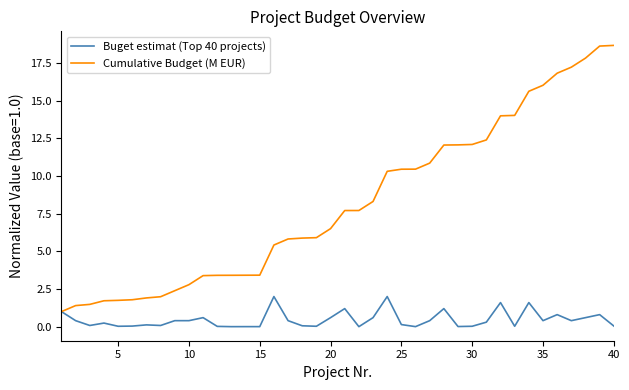

What is the sum of all Cumulative Budget (M EUR) values?

327.9